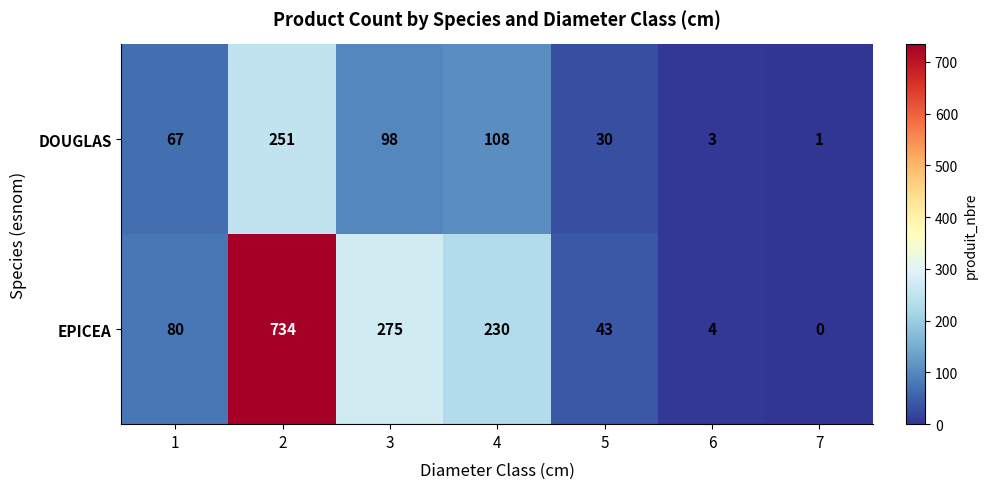

Reading left to right, extract all data points from this chart.

DOUGLAS: 1=67	2=251	3=98	4=108	5=30	6=3	7=1
EPICEA: 1=80	2=734	3=275	4=230	5=43	6=4	7=0